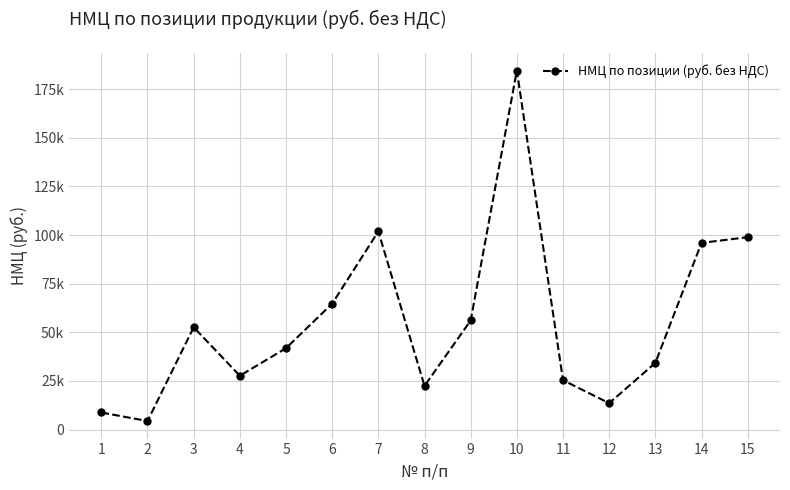

List the labels in order of value, smallest first.

2, 1, 12, 8, 11, 4, 13, 5, 3, 9, 6, 14, 15, 7, 10